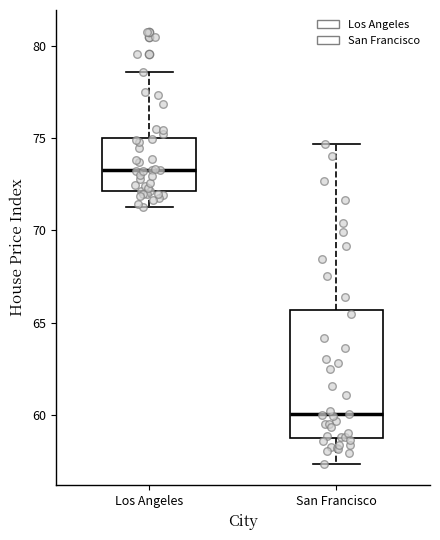

Which box is the tallest, from its lower edge to its upper edge?

San Francisco